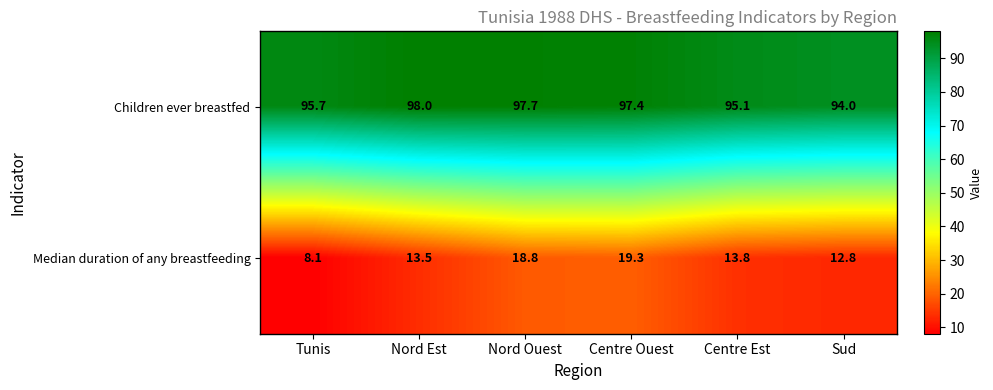

Which category has the highest value in the Children ever breastfed series?

Nord Est